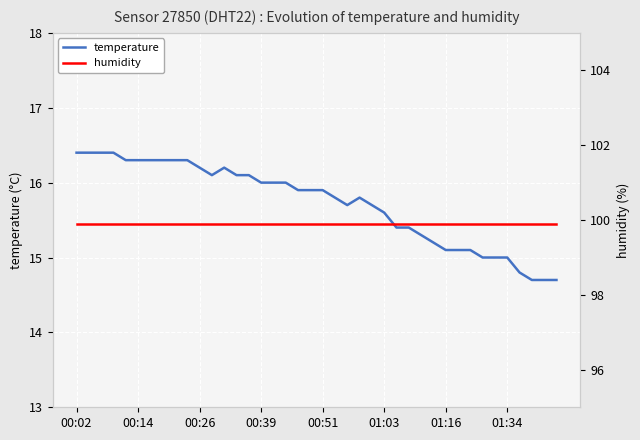

What are all the series names shown in the legend?

temperature, humidity